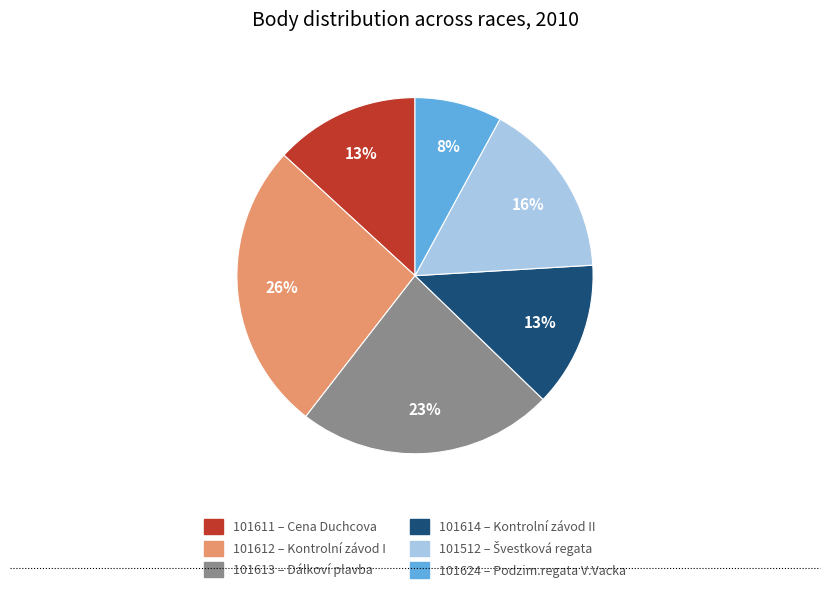

Which category has the biggest portion of the pie?

101612